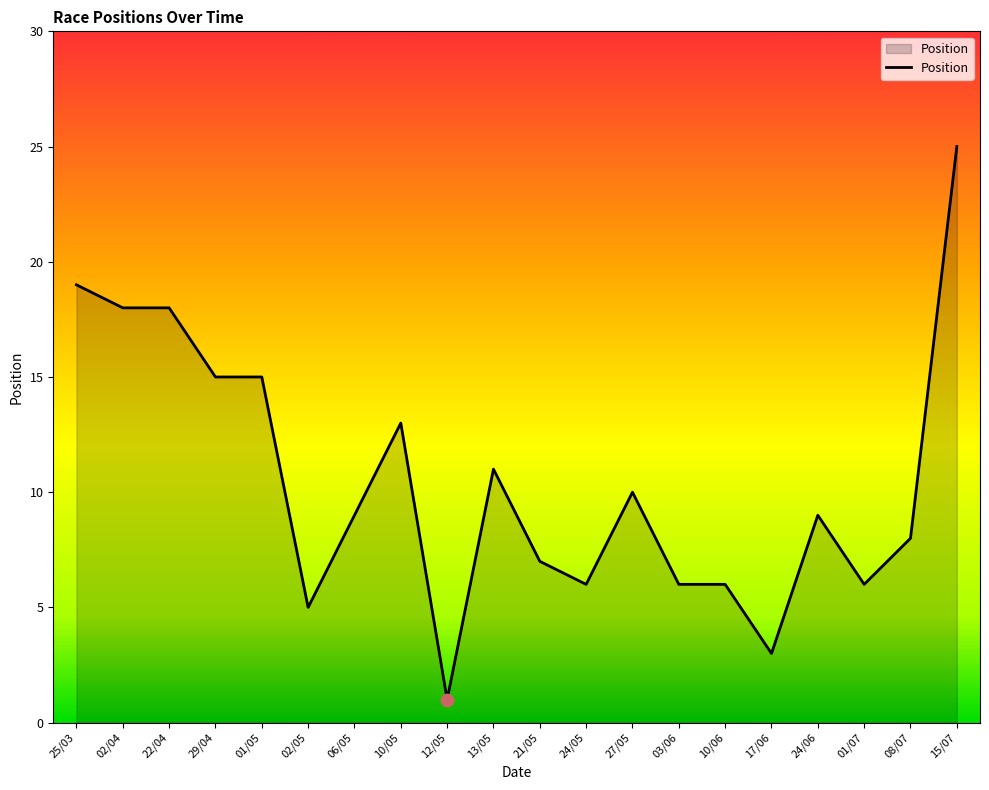

What is the change in value from 21/05 to 08/07?

+1